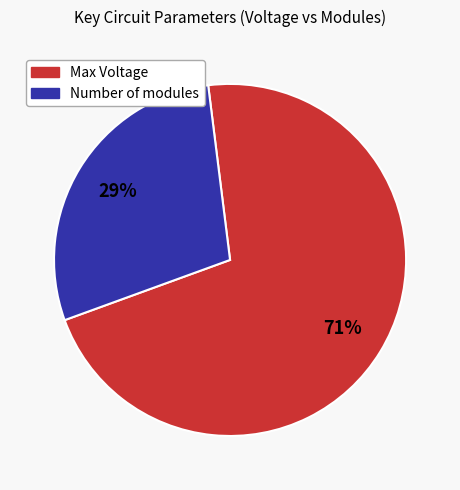

To the nearest percent, what is the average slice percentage?

50%